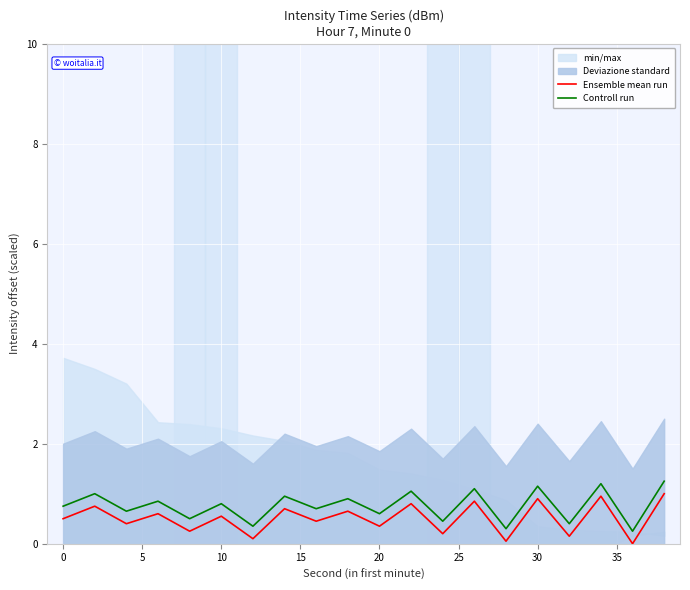

What is the average value of the Ensemble mean run series?

0.5